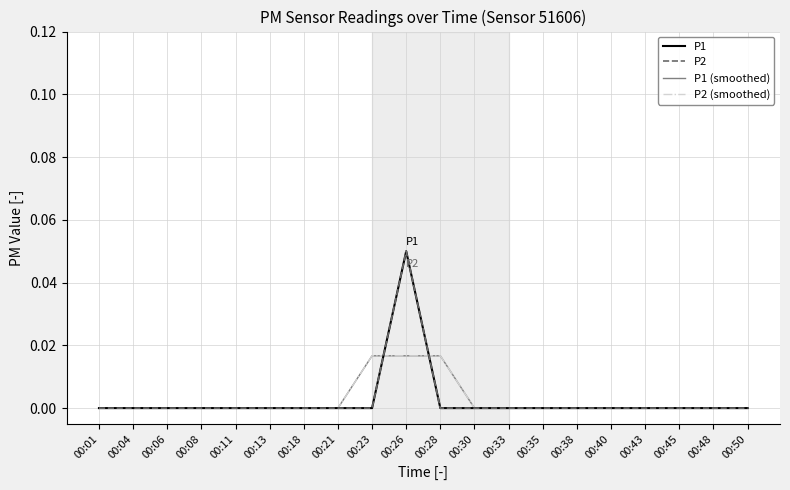

Does the chart display data point markers on the line(s)?

No